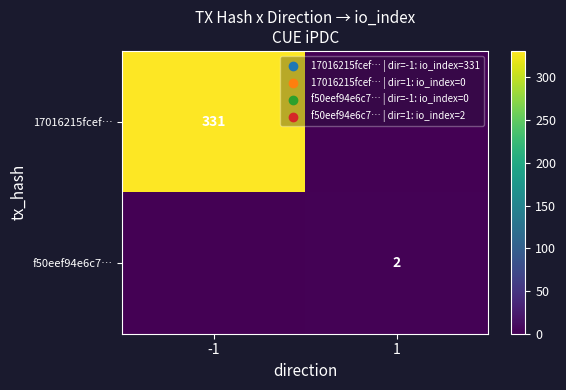

True or false: f50eef94e6c7… has a value of 2 at 1.

True